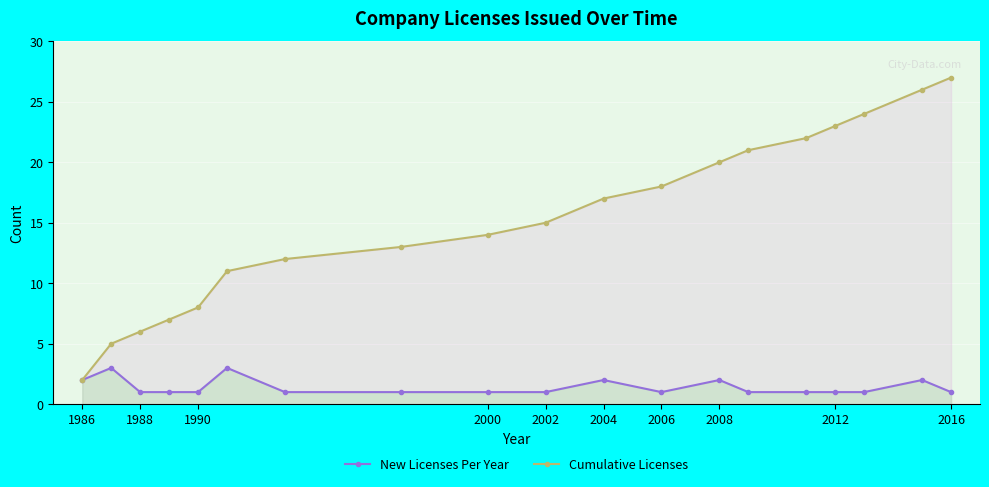

What is the label of the 1st point from the left?

1986